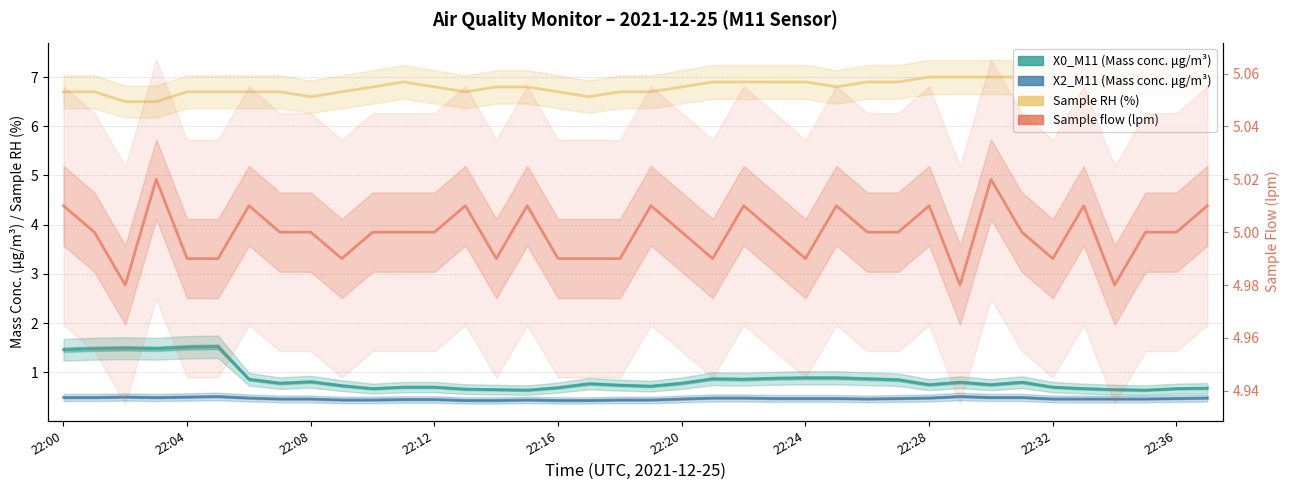

True or false: X0_M11 (Mass conc. μg/m³) has a value of 0.5 at 27.

False